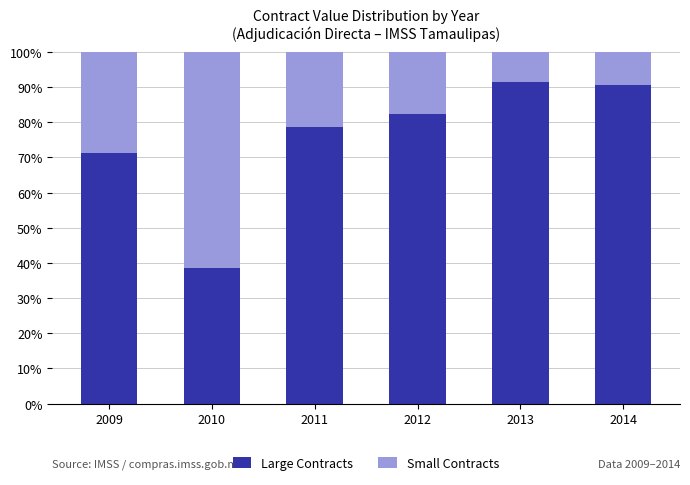

True or false: Large Contracts has a value of 17.1 at 2009.

False